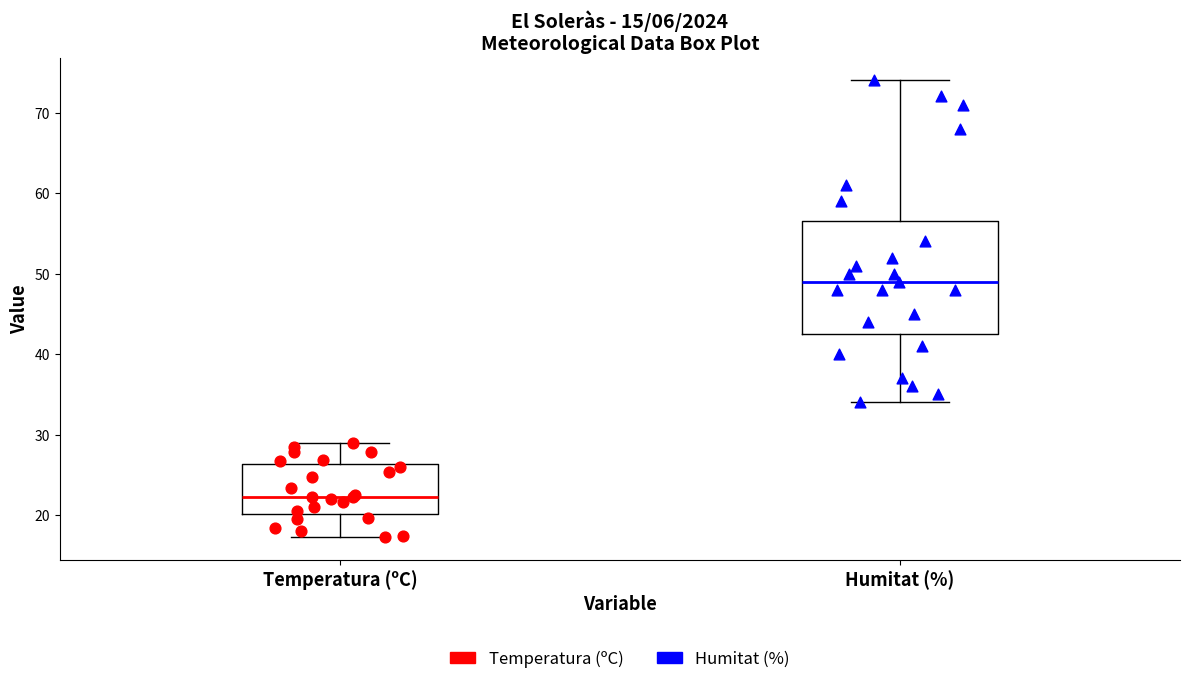

Where does the upper whisker of the box for Humitat (%) end on the y-axis? The values are not printed on the chart, so give them approximately, as read against the axis.

74